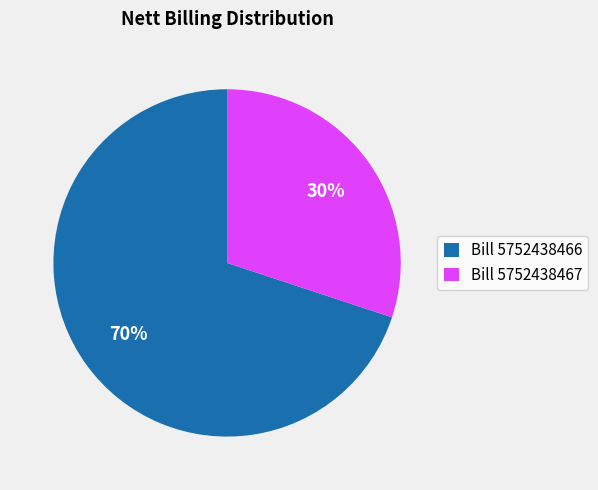

How many slices are in this pie chart?

2